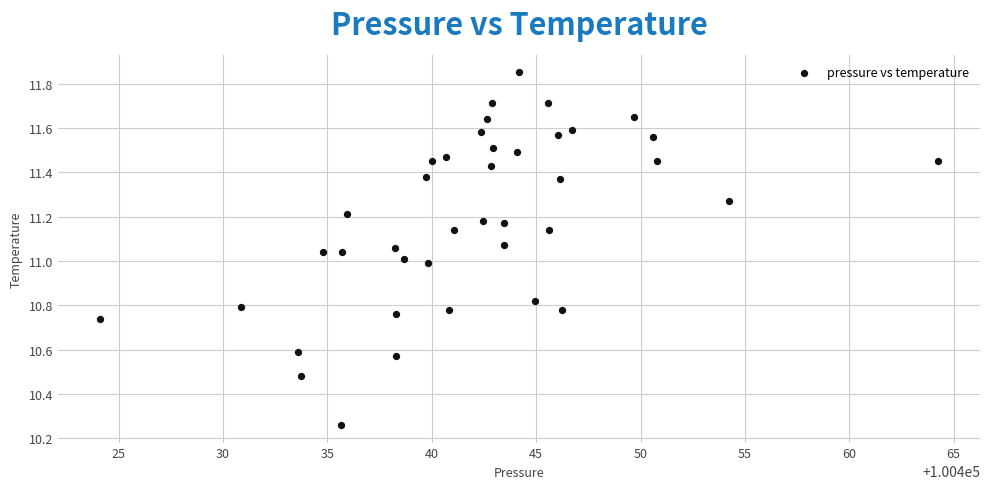

What is the range of X values (max minus min)?

40.2